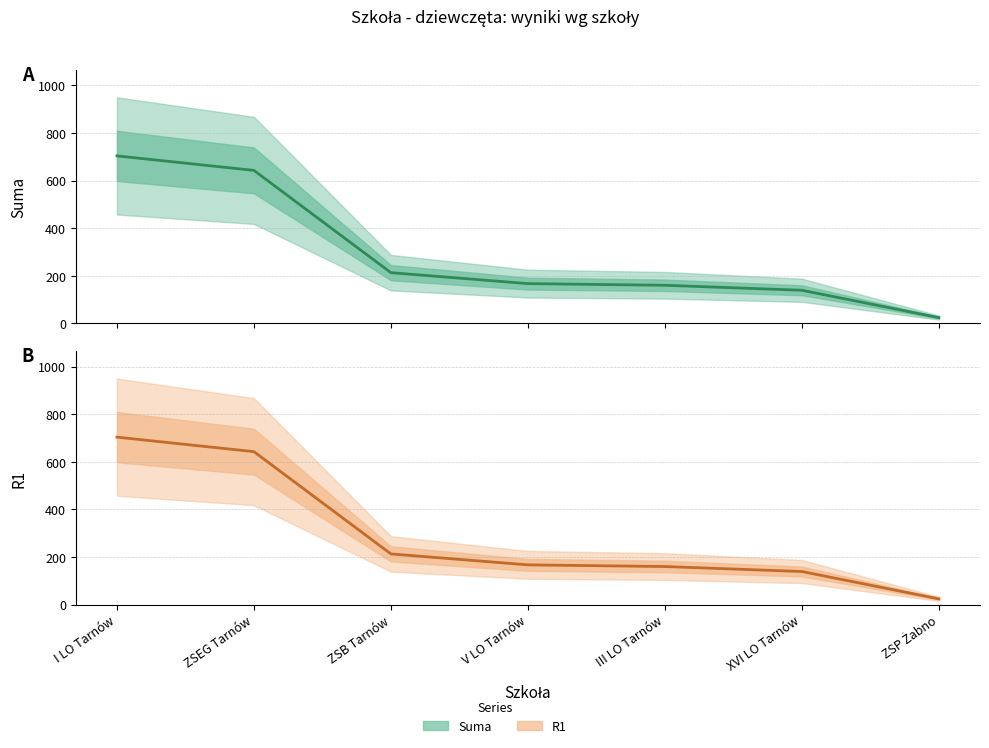

At which category does the chart reach its minimum across all series?

ZSP Żabno